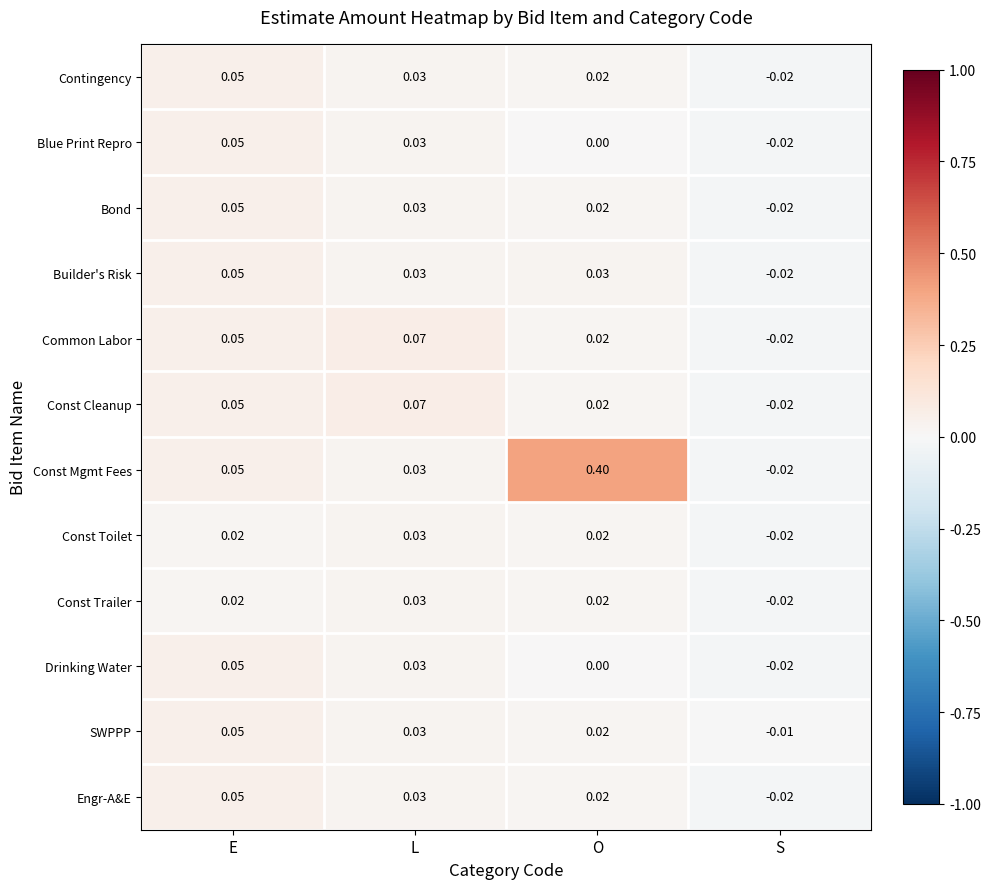

At which label does Blue Print Repro reach its minimum?

S